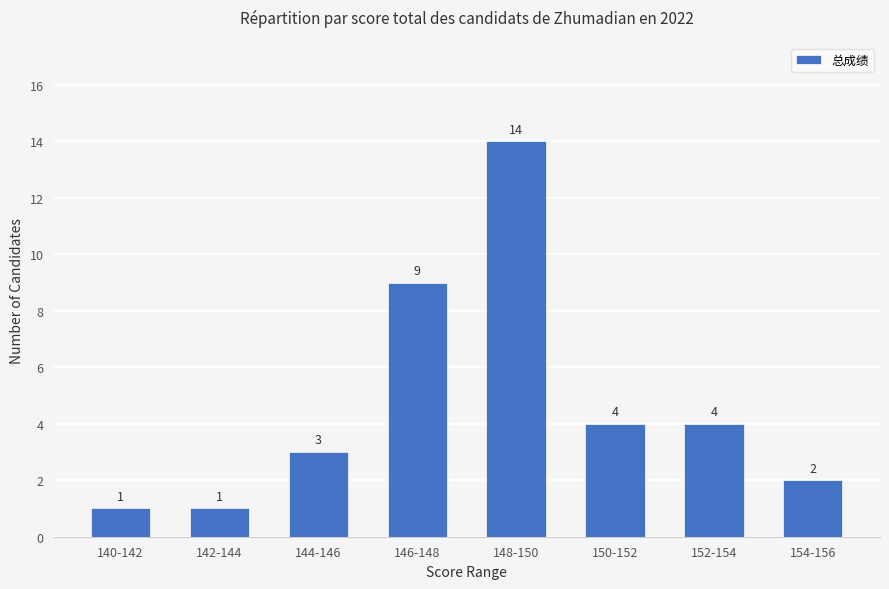

What position from the left is 148-150?

5